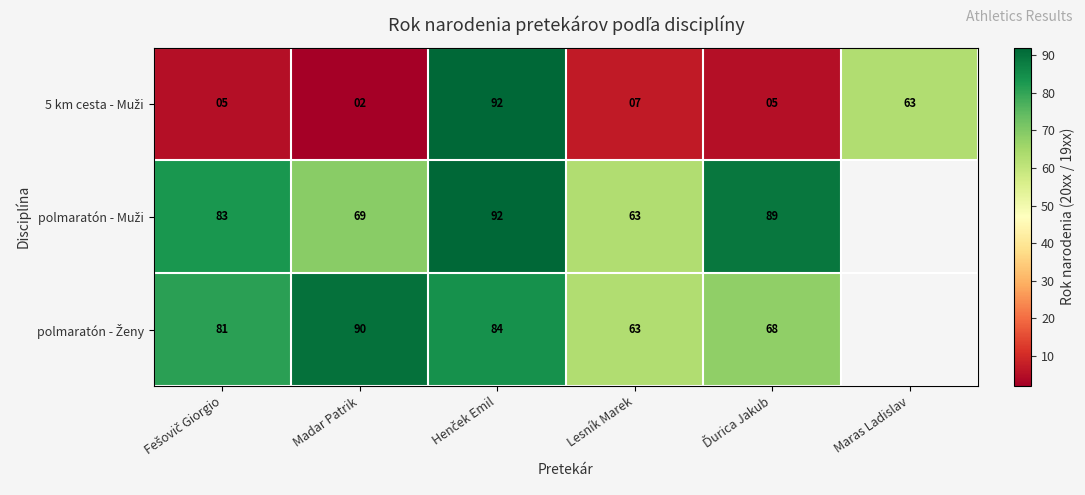

List the labels in order of 5 km cesta - Muži value, smallest first.

Madar Patrik, Fešovič Giorgio, Ďurica Jakub, Lesník Marek, Maras Ladislav, Henček Emil